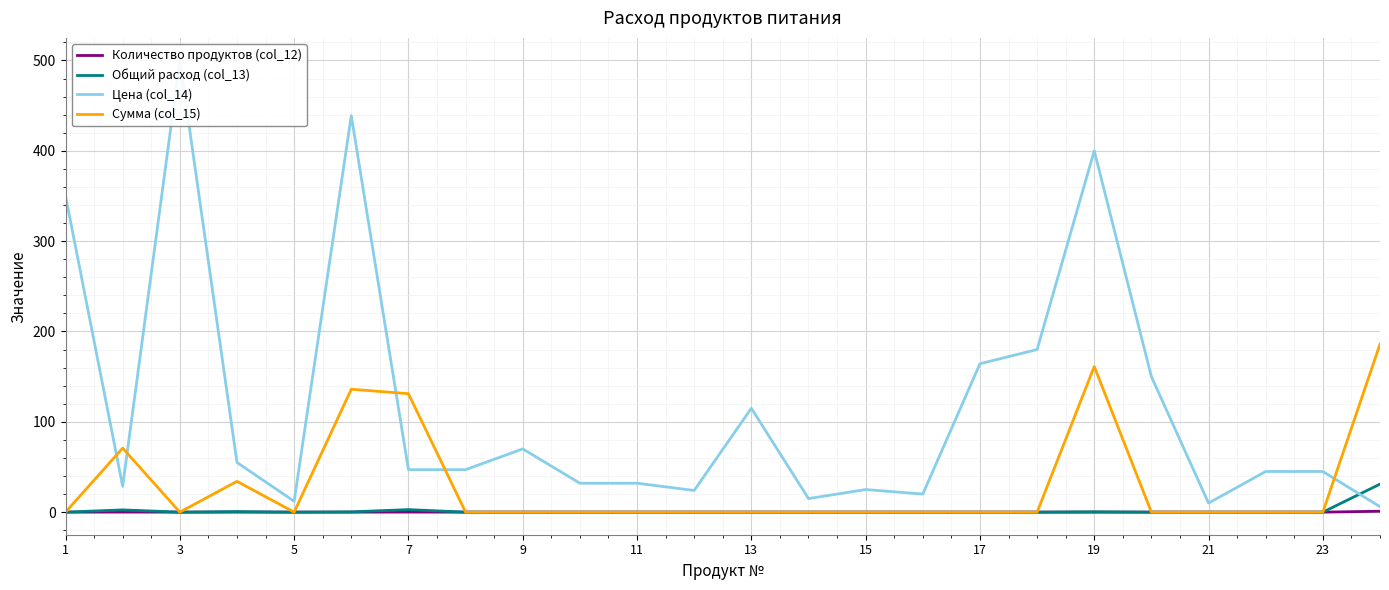

True or false: Сумма (col_15) and Количество продуктов (col_12) intersect in this chart.

False